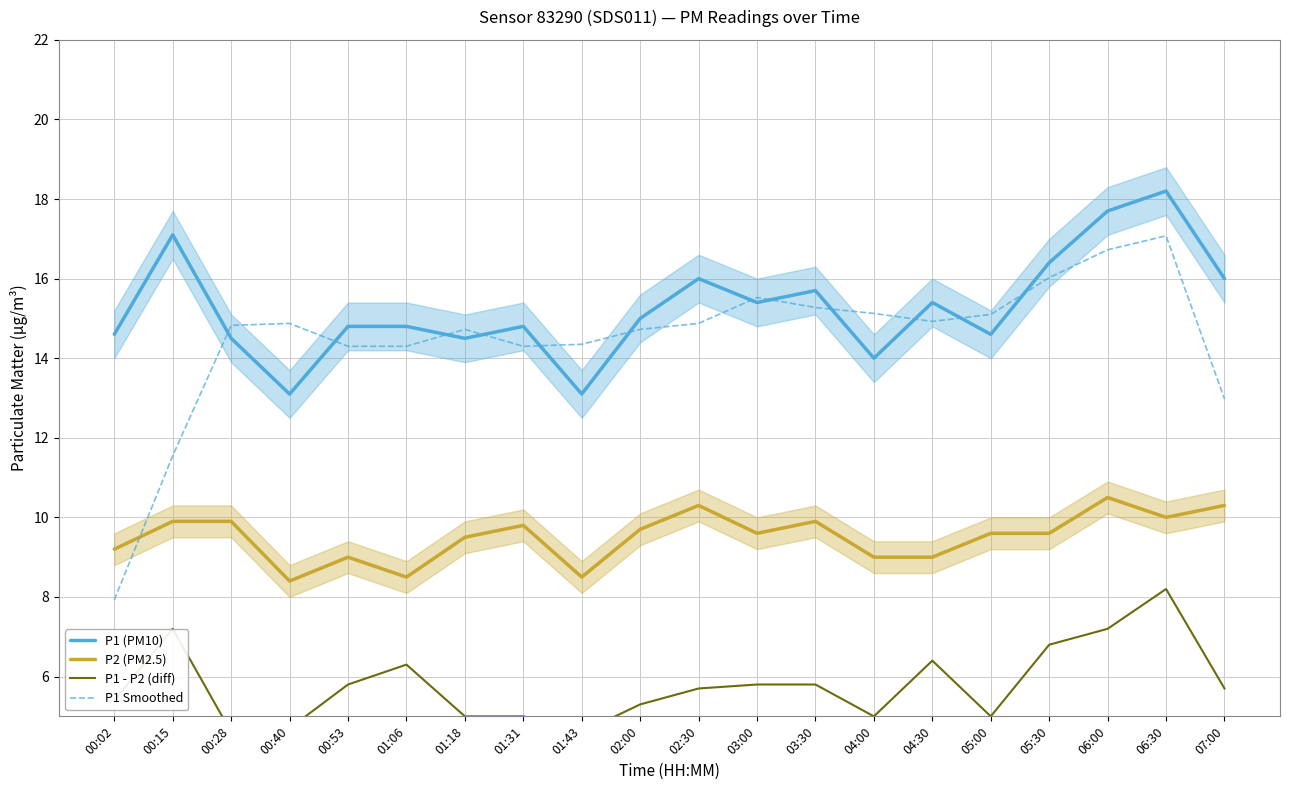

What is the label of the 11th point from the right?

02:00